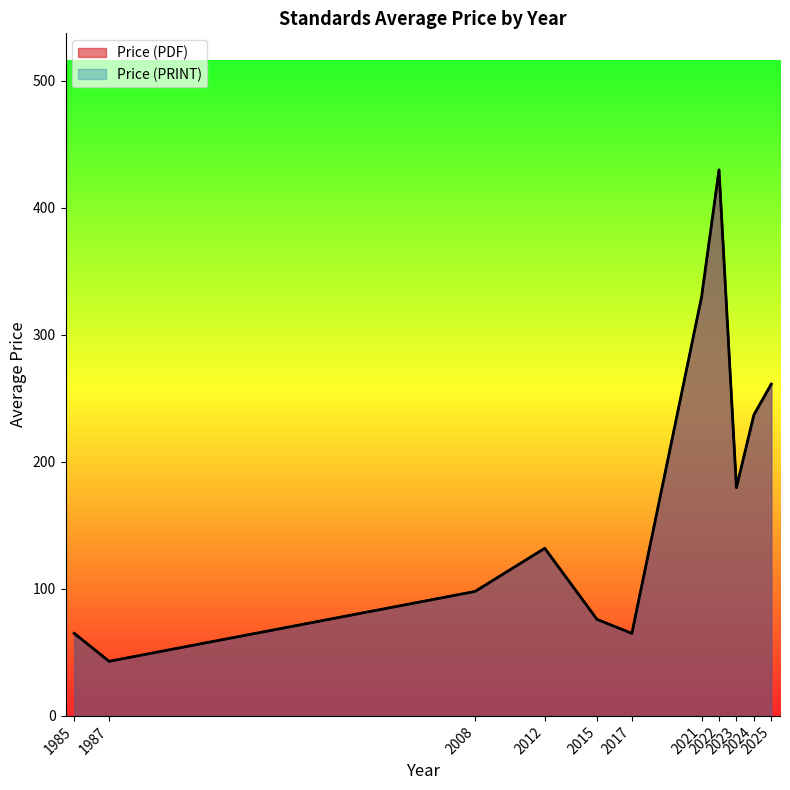

What are all the series names shown in the legend?

Price (PDF), Price (PRINT)